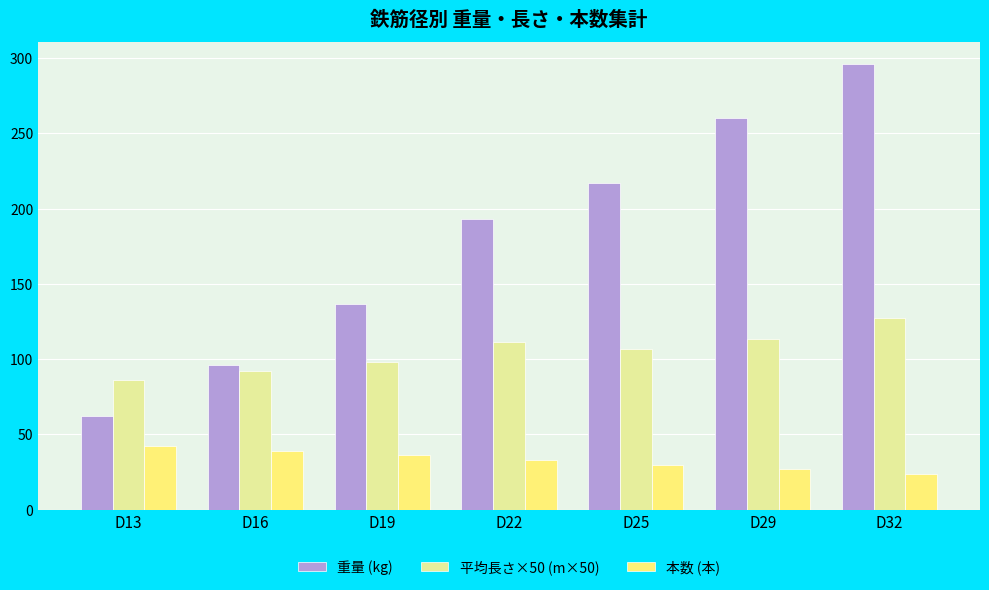

The value of 本数 (本) at D22 is 15.4. True or false?

False